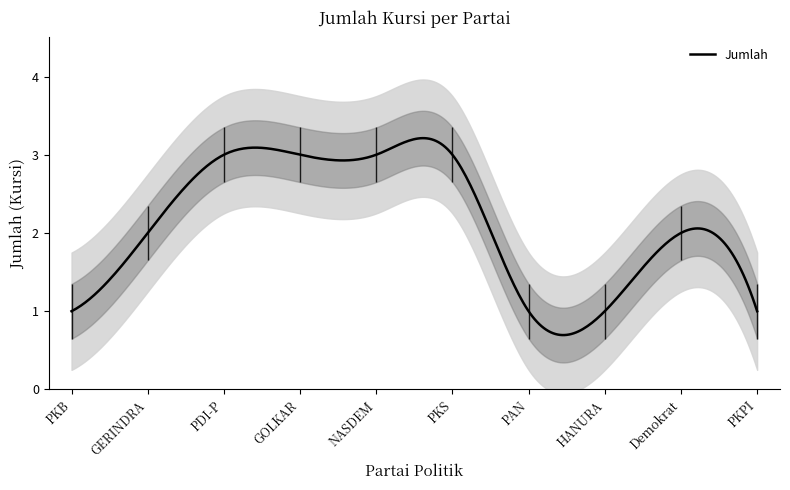

What is the maximum value shown in the chart?

3